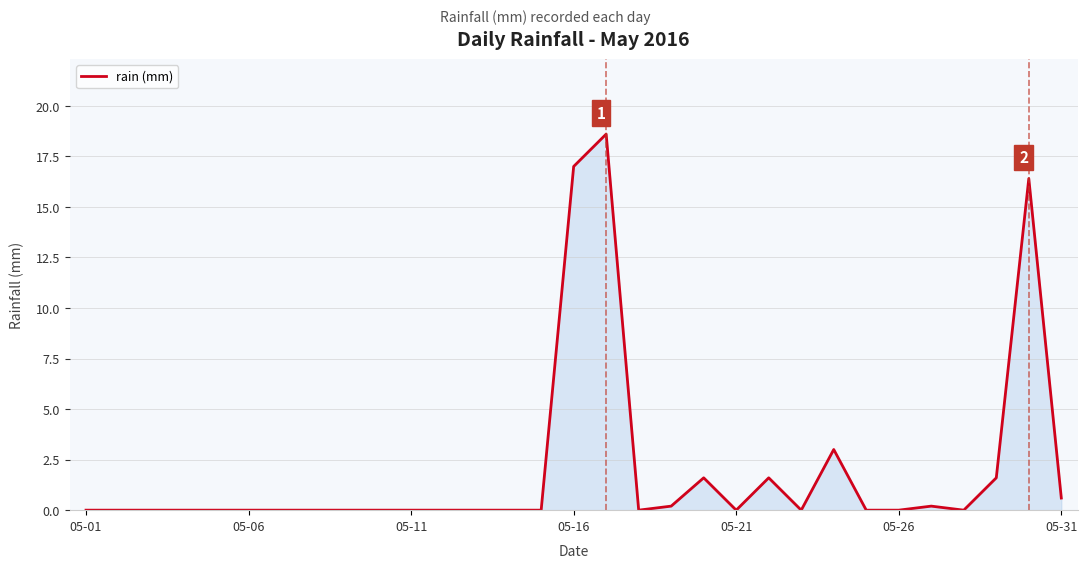

How many lines are shown in the chart?

1